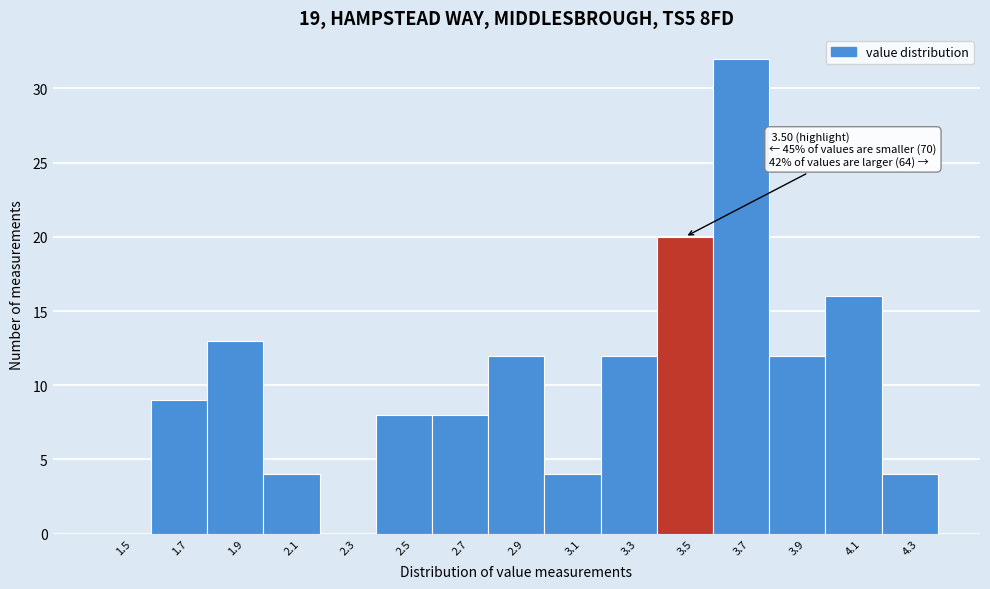

Over which range of the x-axis is the bar tallest?

3.6 to 3.8